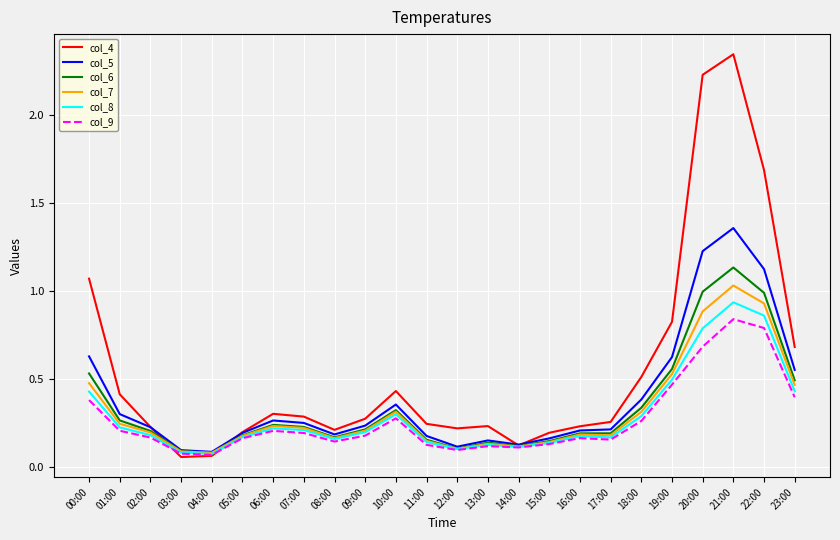

At which category is the sum across all series the highest?

21:00